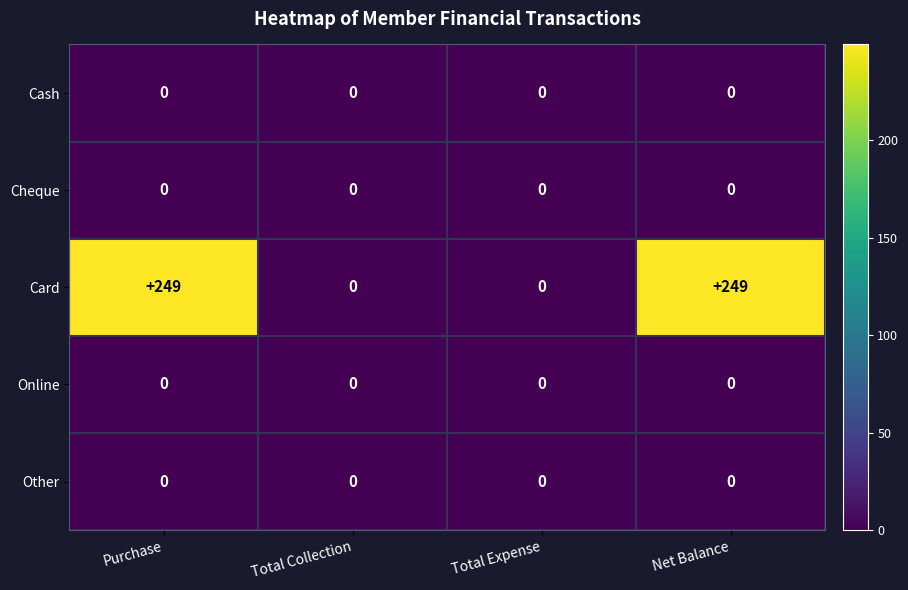

What is the maximum value for Card?

249